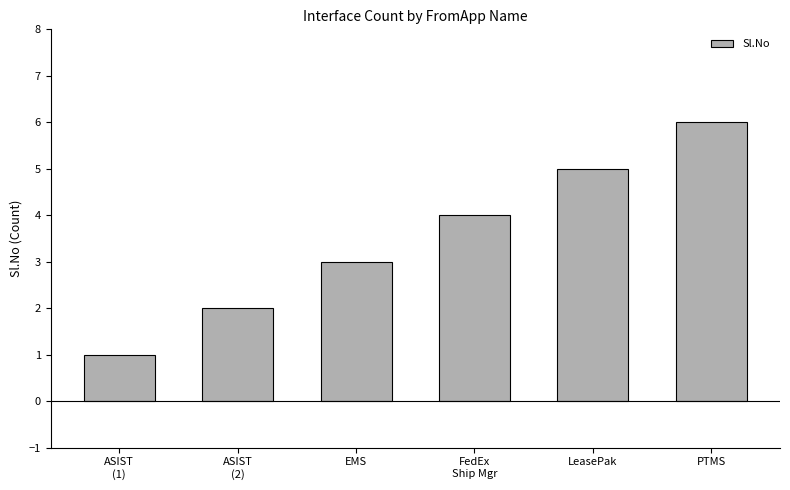

Reading right to left, transcribe all the data shown in this chart.

PTMS=6	LeasePak=5	FedEx
Ship Mgr=4	EMS=3	ASIST
(2)=2	ASIST
(1)=1